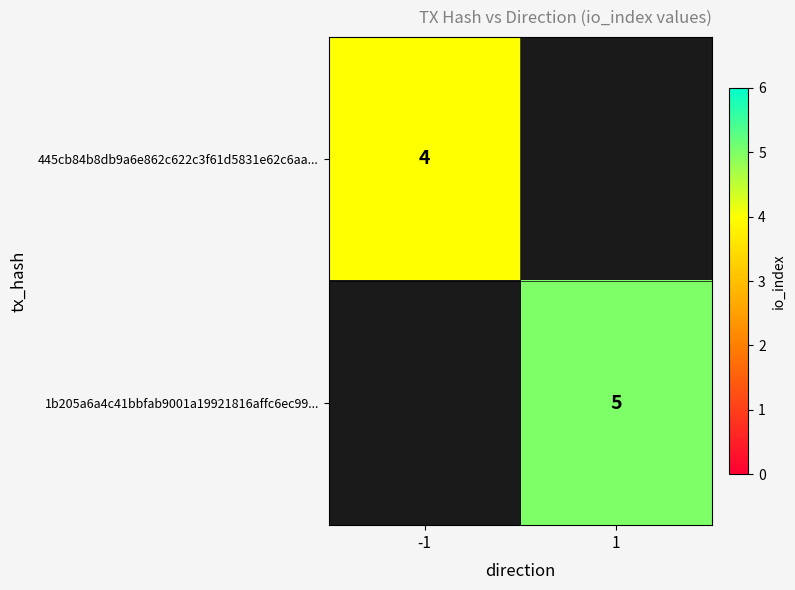

The 445cb84b8db9a6e862c622c3f61d5831e62c6aa... series shows 4 at -1. True or false?

True